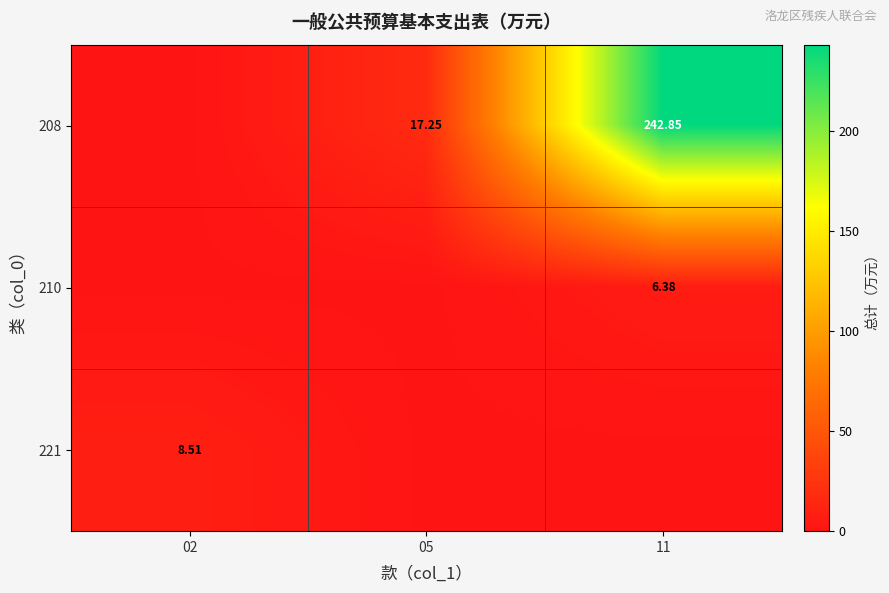

Which category has the lowest value across all series?

02